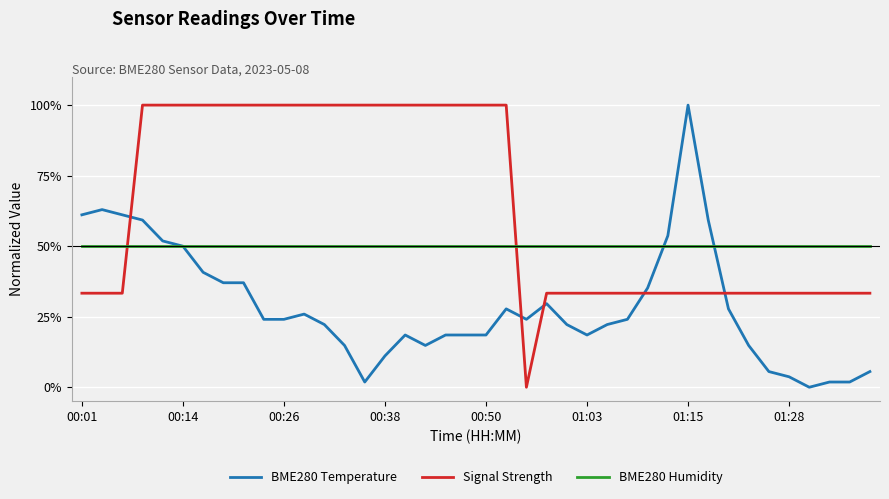

Which series has the largest total across all categories?

Signal Strength